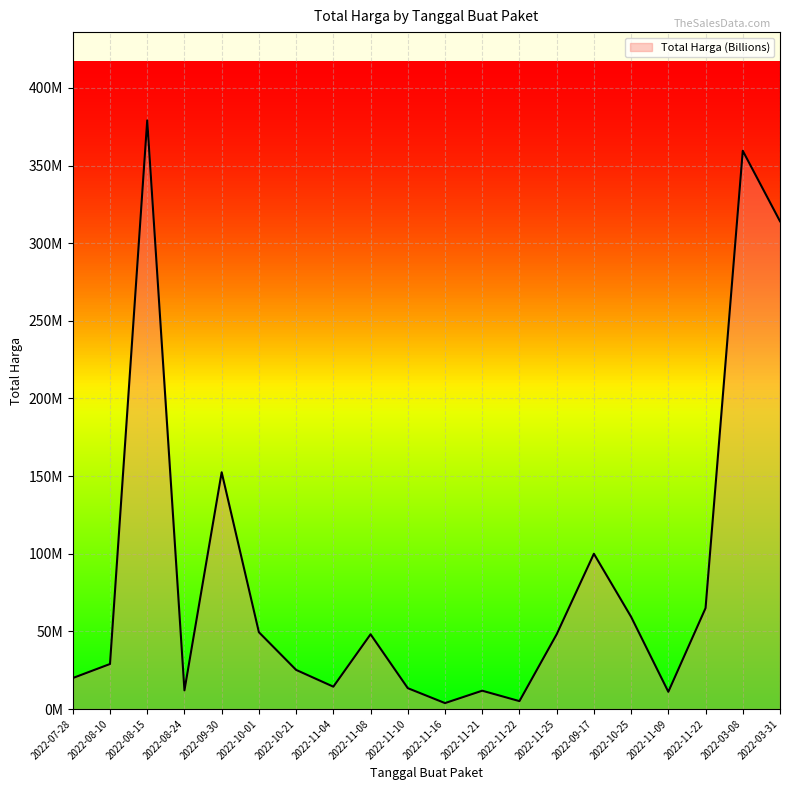

The chart shows a value of 231724776 at 2022-09-30. True or false?

False